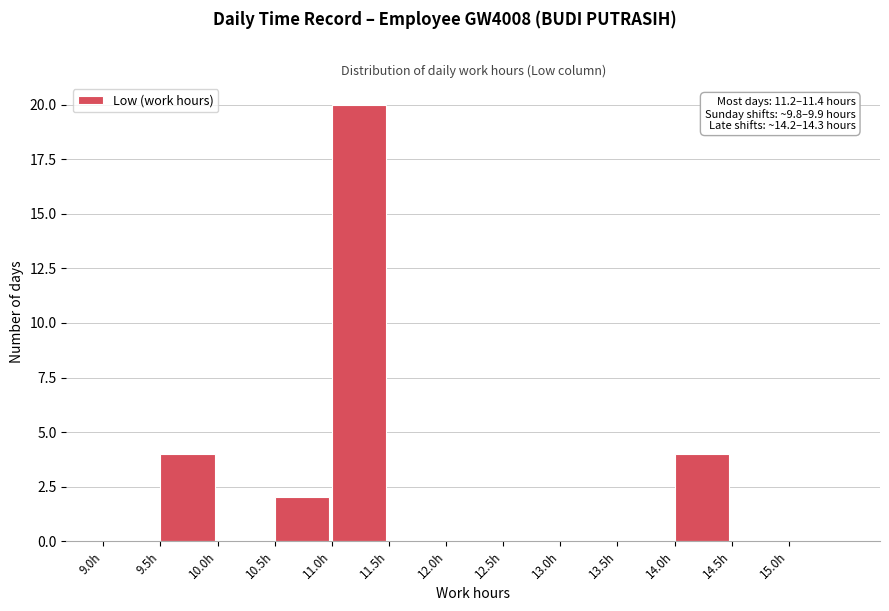

Which range on the x-axis has the tallest bar?

11.0 to 11.5